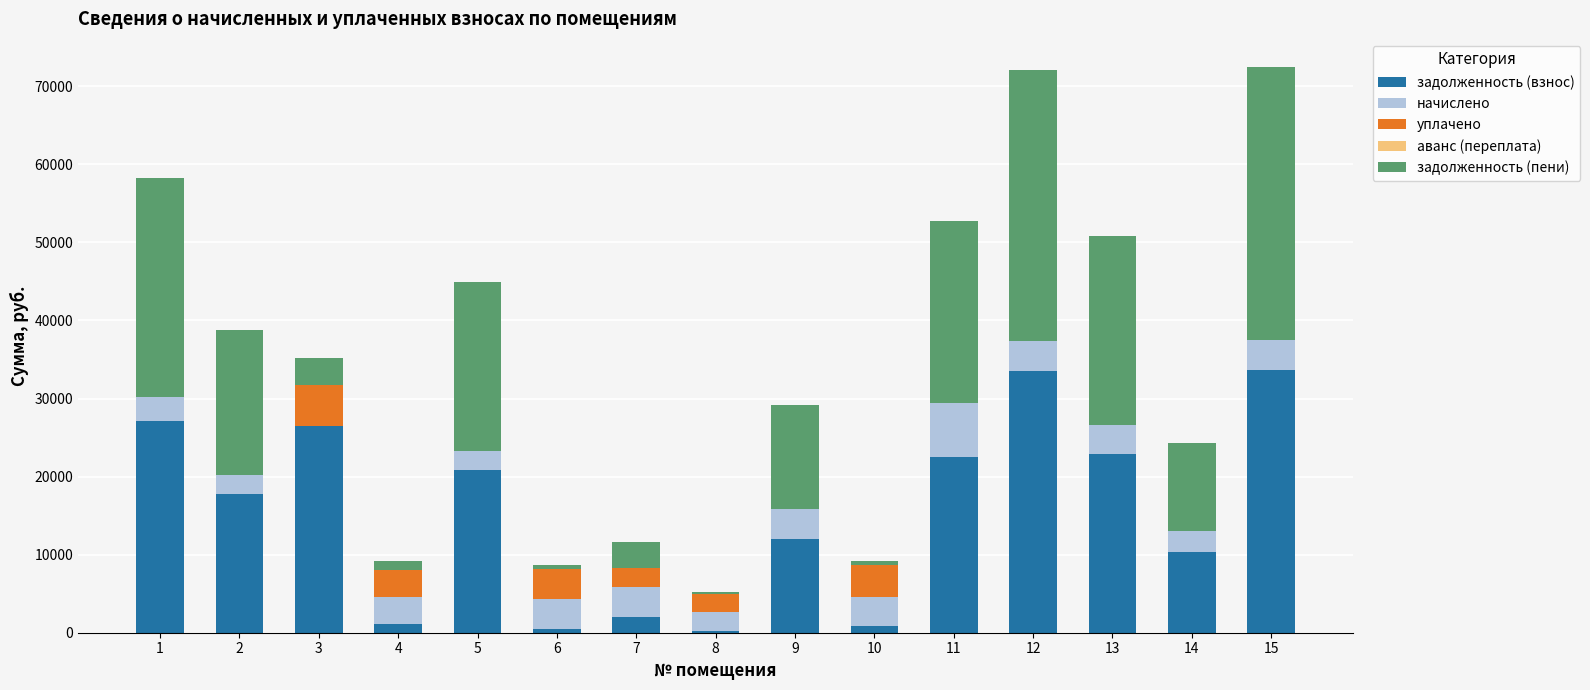

What is the sum of the задолженность (взнос) values at 11 and 7?

24525.8